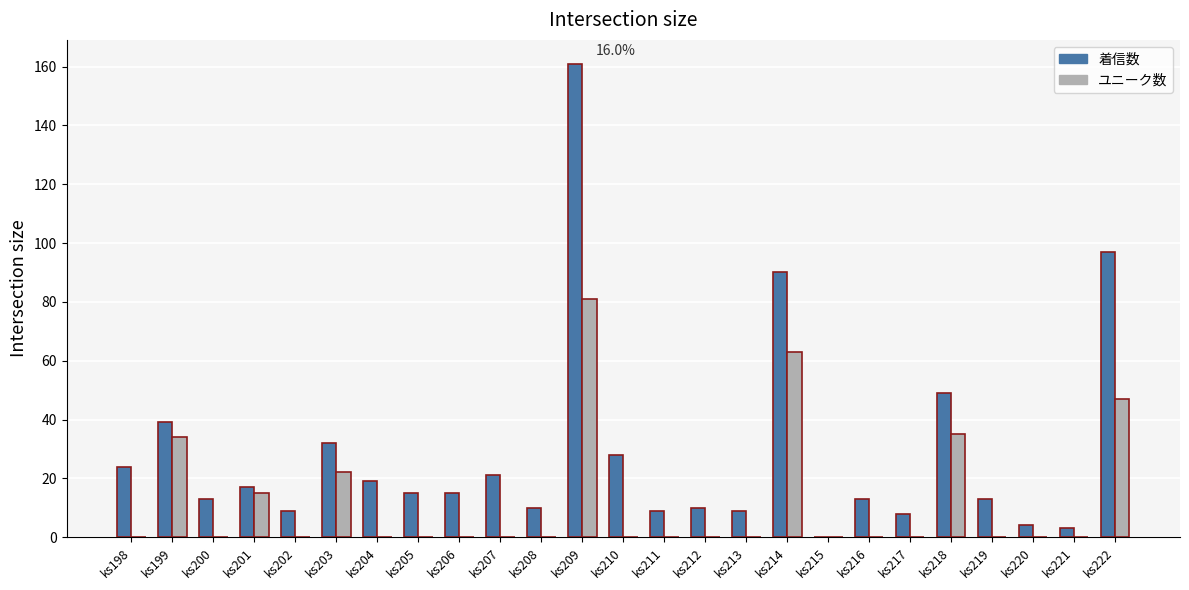

Reading right to left, extract all data points from this chart.

着信数: ks222=97	ks221=3	ks220=4	ks219=13	ks218=49	ks217=8	ks216=13	ks215=0	ks214=90	ks213=9	ks212=10	ks211=9	ks210=28	ks209=161	ks208=10	ks207=21	ks206=15	ks205=15	ks204=19	ks203=32	ks202=9	ks201=17	ks200=13	ks199=39	ks198=24
ユニーク数: ks222=47	ks221=0	ks220=0	ks219=0	ks218=35	ks217=0	ks216=0	ks215=0	ks214=63	ks213=0	ks212=0	ks211=0	ks210=0	ks209=81	ks208=0	ks207=0	ks206=0	ks205=0	ks204=0	ks203=22	ks202=0	ks201=15	ks200=0	ks199=34	ks198=0